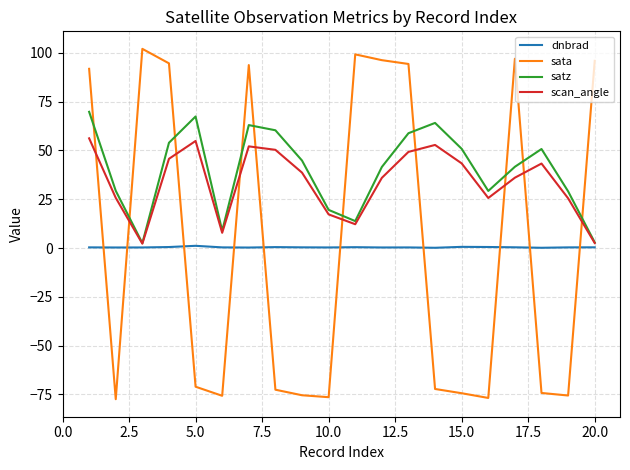

What is the smallest value displayed?

-77.4